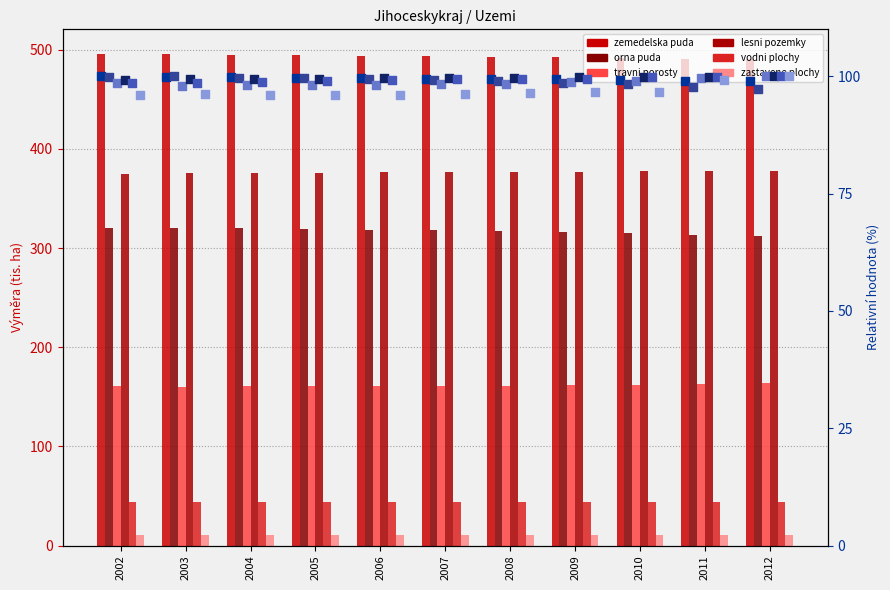

At which category is the sum across all series the highest?

2002